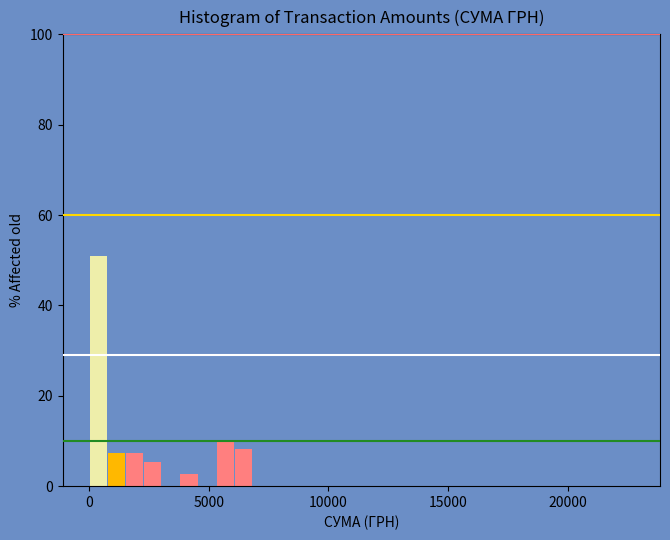

Read against the x-axis, roughly where is the centre of the tallest bar?

500